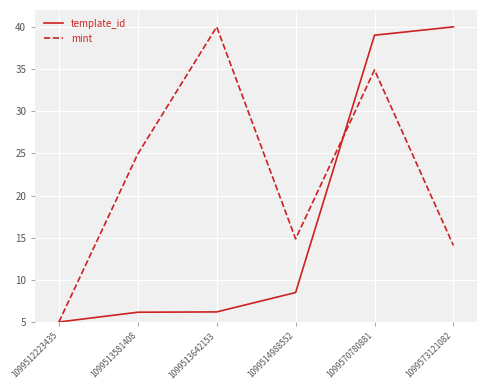

What is the difference between the mint values at 1099514988552 and 1099570780881?

20.0